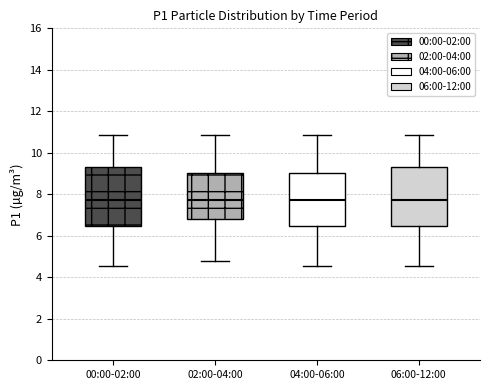

Reading left to right, transcribe this box plot: for each box, give where its median line is, the range the box spans, and where its two whiskers end, as read against the y-axis. The values are not printed on the chart, so give them approximately, as read against the axis.

00:00-02:00: median 7.8, box 6.4 to 9.2, whiskers 4.6 to 10.8
02:00-04:00: median 7.8, box 6.8 to 9.0, whiskers 4.8 to 10.8
04:00-06:00: median 7.8, box 6.4 to 9.0, whiskers 4.6 to 10.8
06:00-12:00: median 7.8, box 6.4 to 9.2, whiskers 4.6 to 10.8